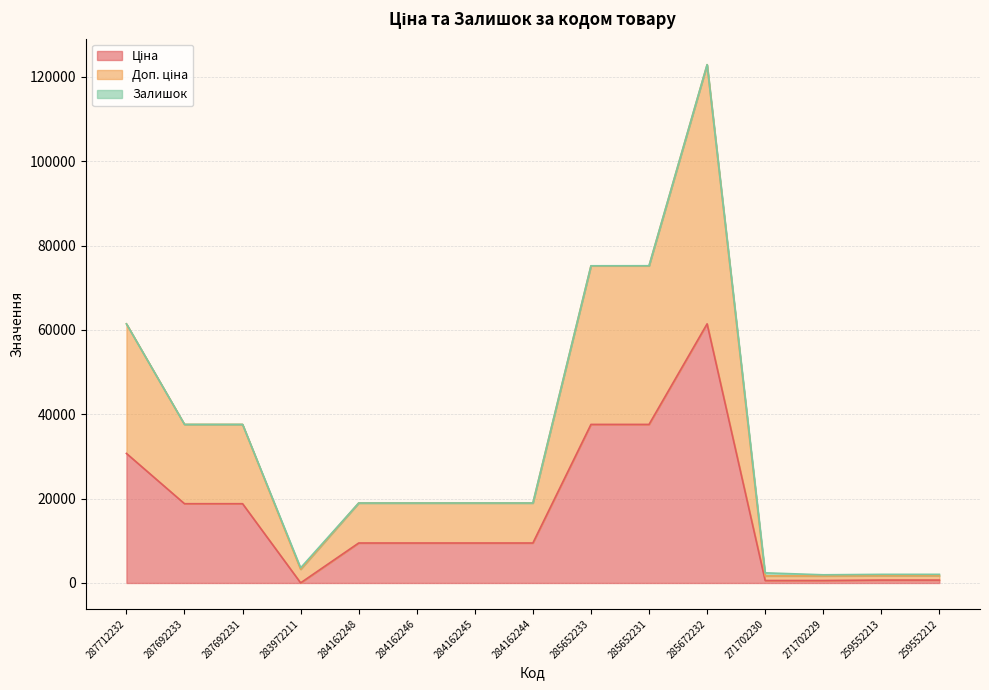

Does the chart have visible grid lines?

Yes